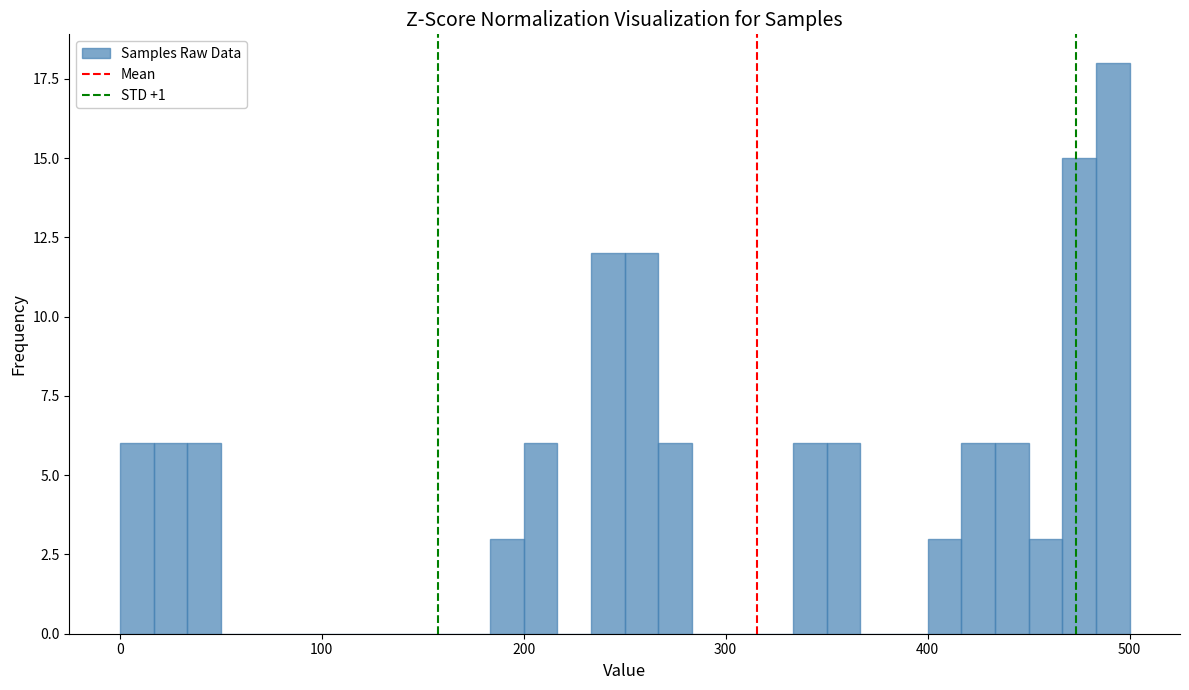

Around what value on the x-axis is the tallest bar? Give the approximate position of its centre, as read against the axis.

490